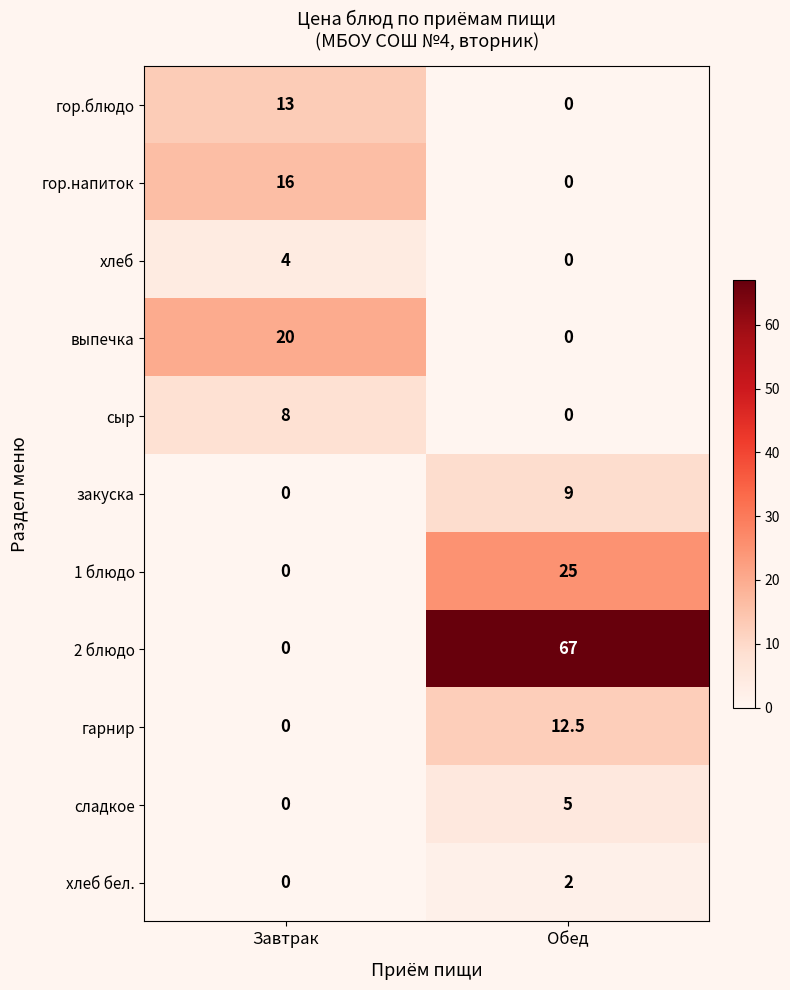

What is the sum of the гор.напиток values at Завтрак and Обед?

16.0